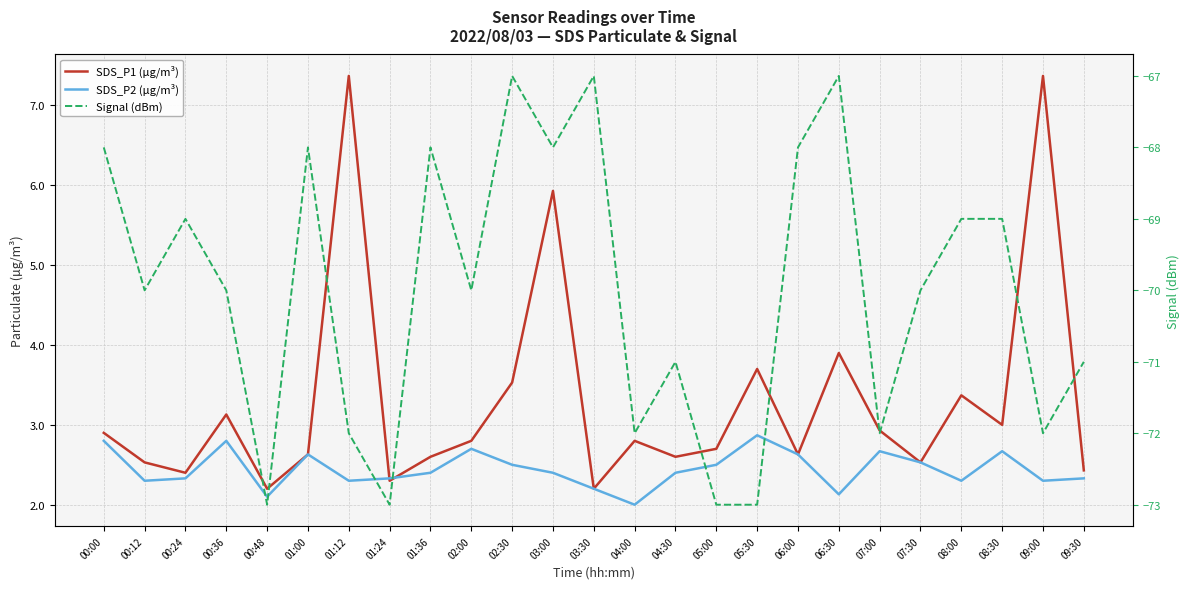

What is the minimum value shown in the chart?

-73.0